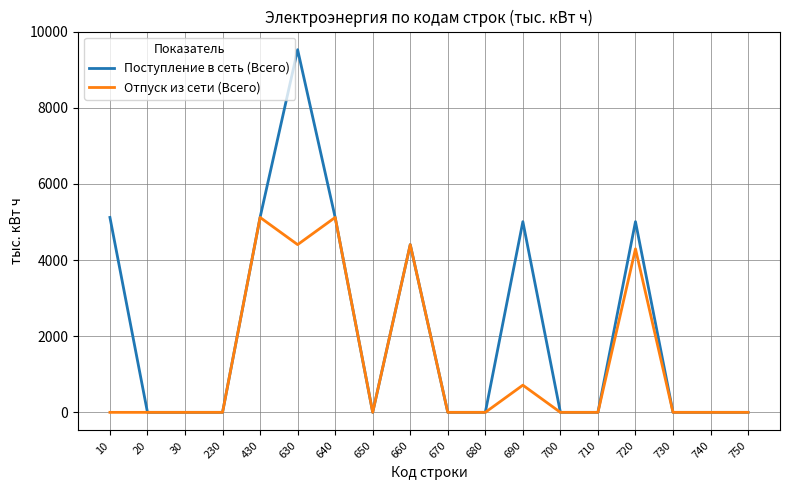

Which series has the largest range (max minus min)?

Поступление в сеть (Всего)